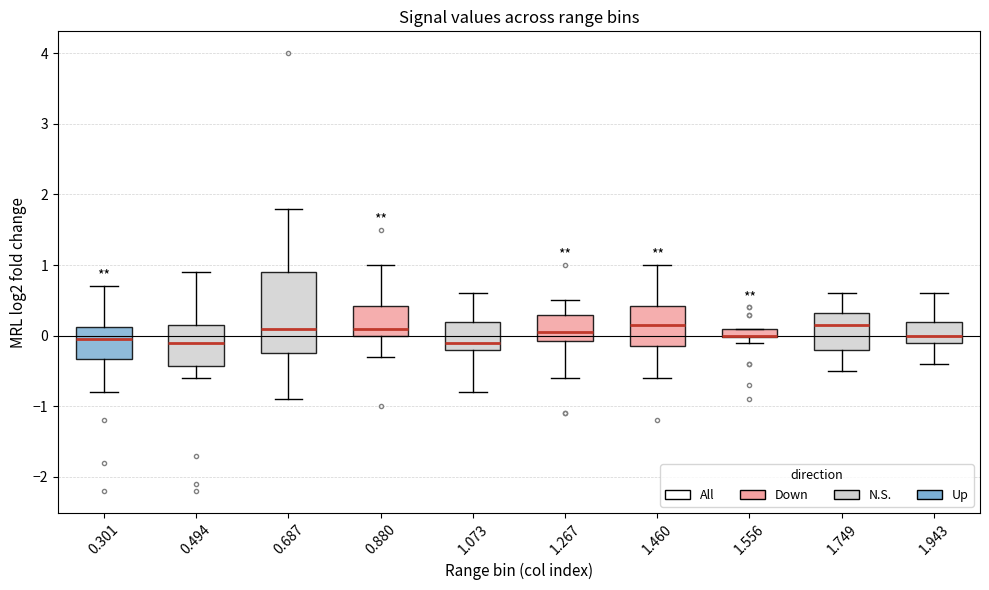

Where is the upper edge of the box at x = 0.880 on the y-axis? The values are not printed on the chart, so give them approximately, as read against the axis.

0.4